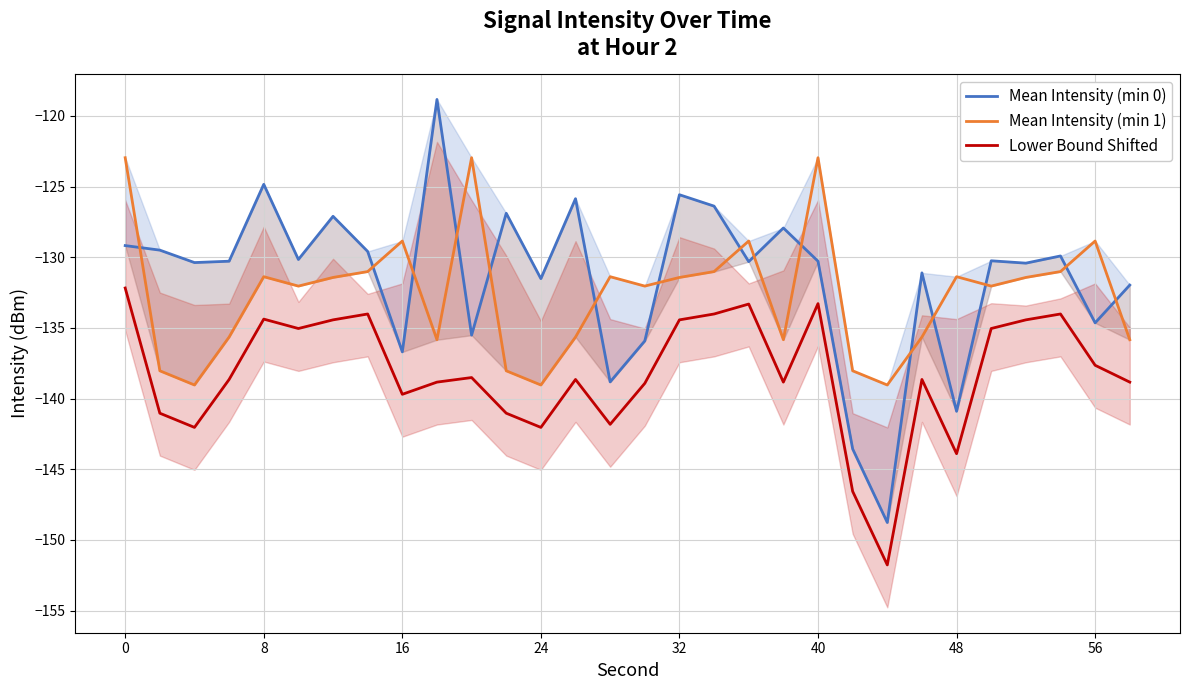

The value of Lower Bound Shifted at 40 is -133.3. True or false?

True